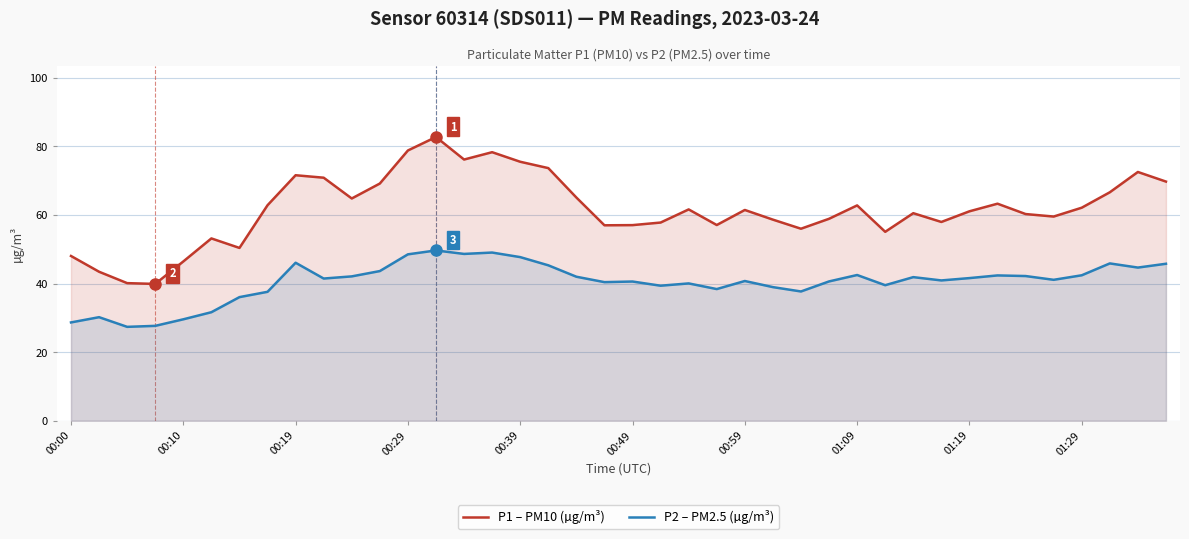

At 00:39, list the series in order from largest to smallest.

P1 – PM10 (µg/m³), P2 – PM2.5 (µg/m³)